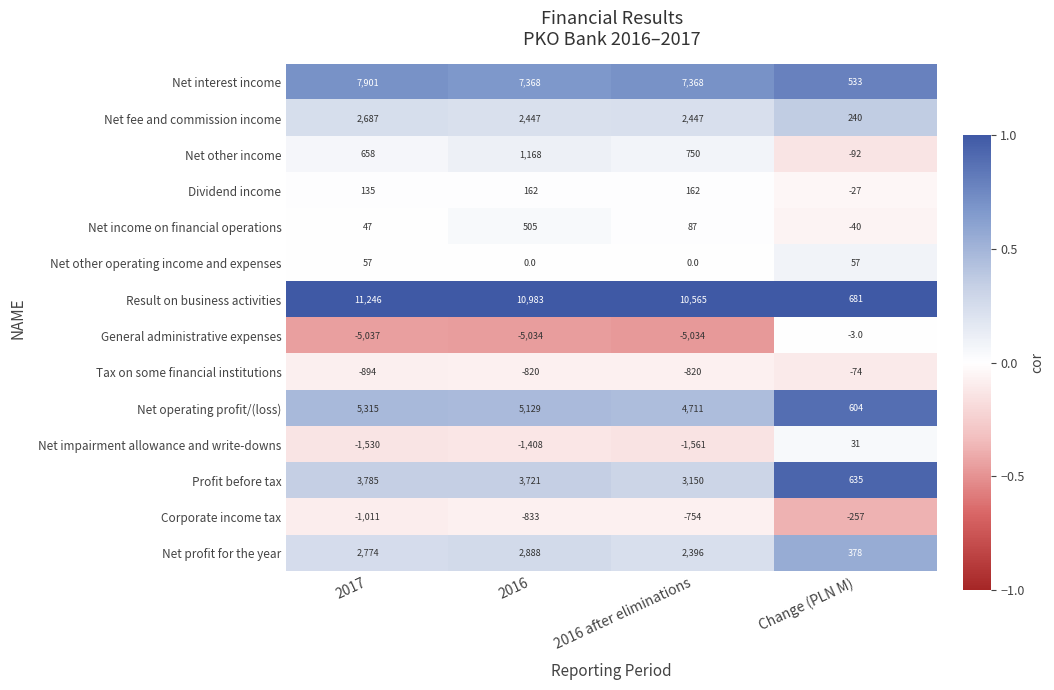

What is the sum of the Net interest income values at 2016 and 2017?

15269